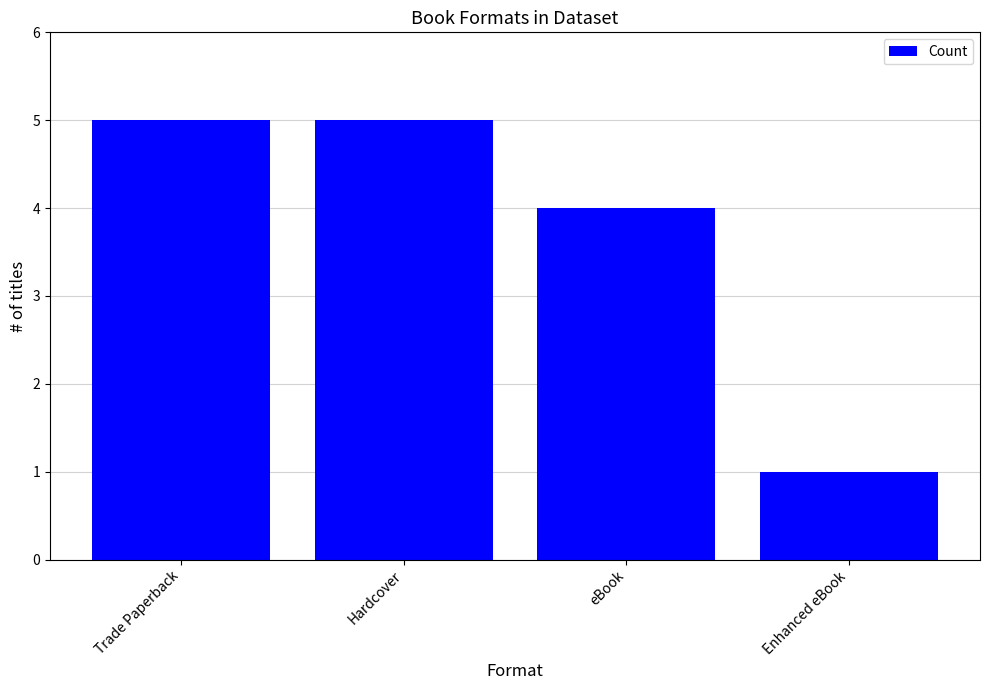

What is the sum of the values at eBook and Hardcover?

9